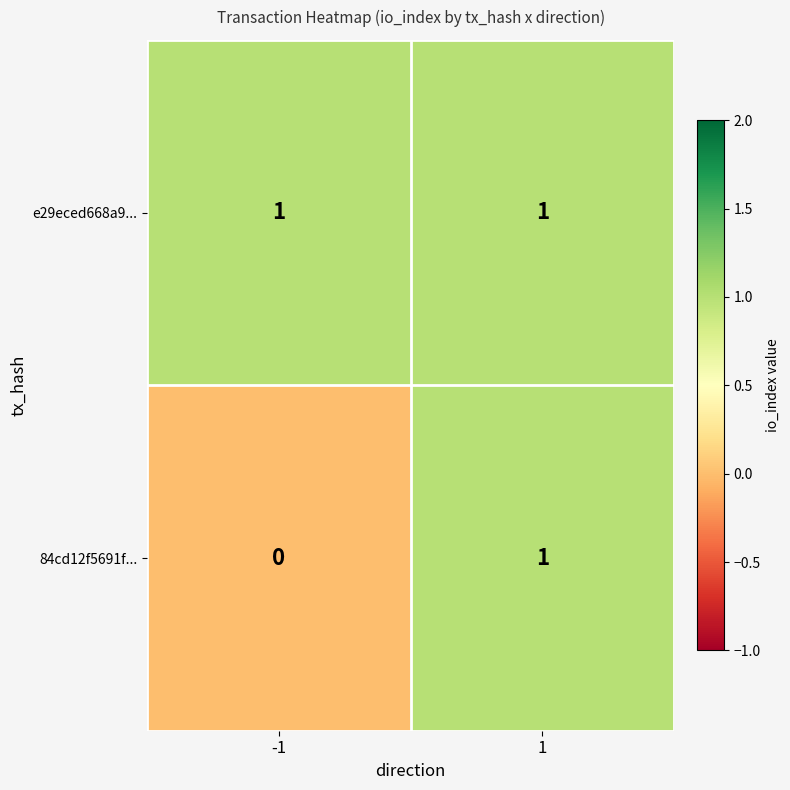

Which series has the largest range (max minus min)?

84cd12f5691f...